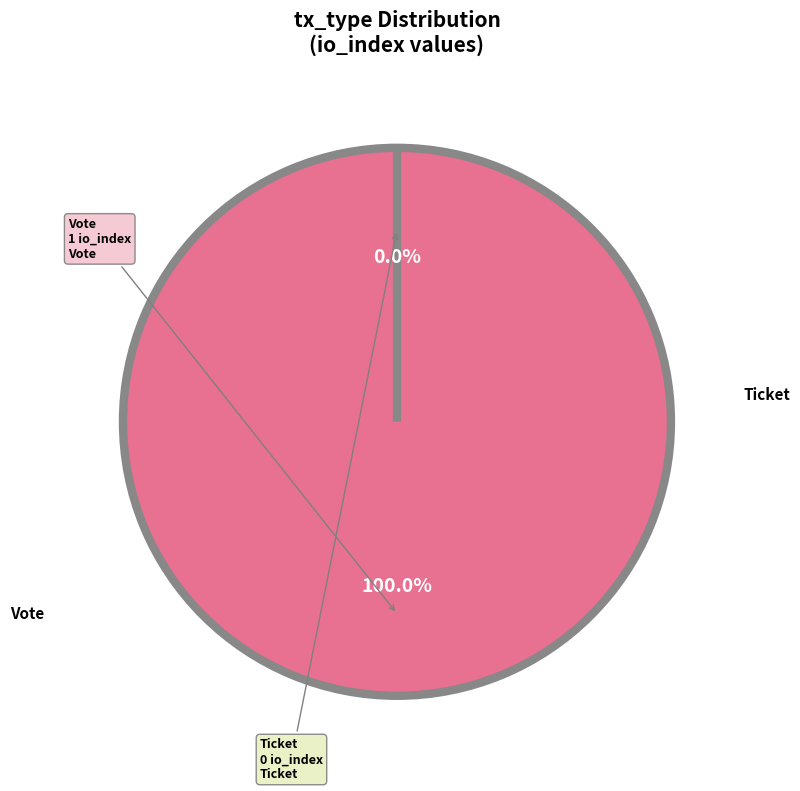

True or false: Vote accounts for 100% of the total.

True